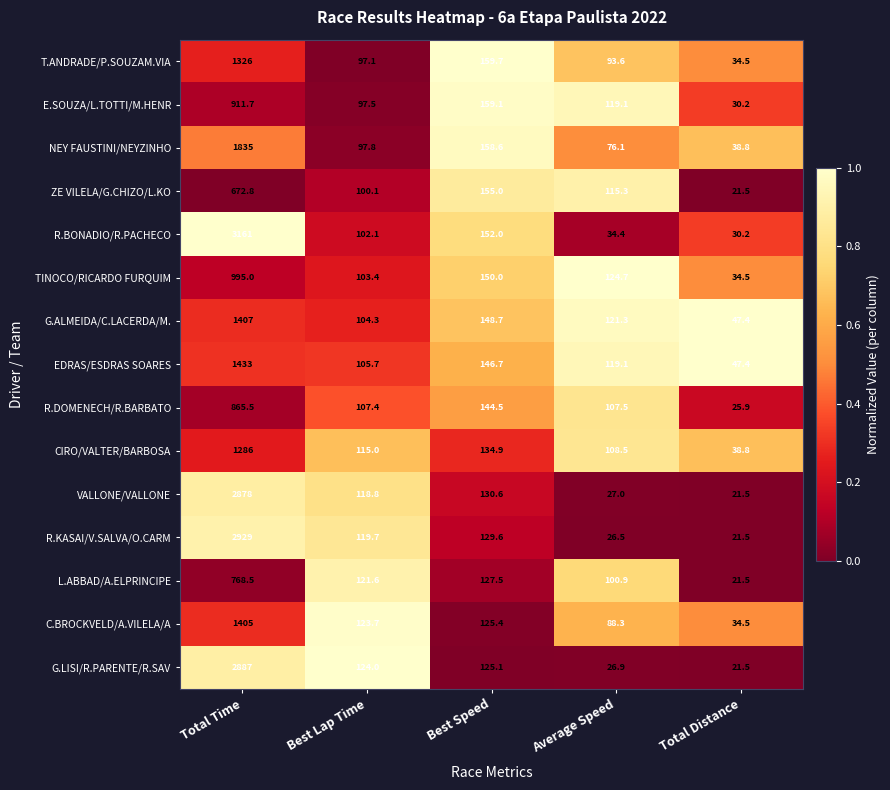

Count the number of categories in the chart.

5